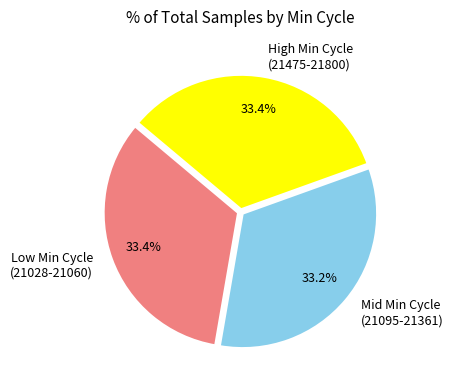

Count the number of slices in the pie.

3